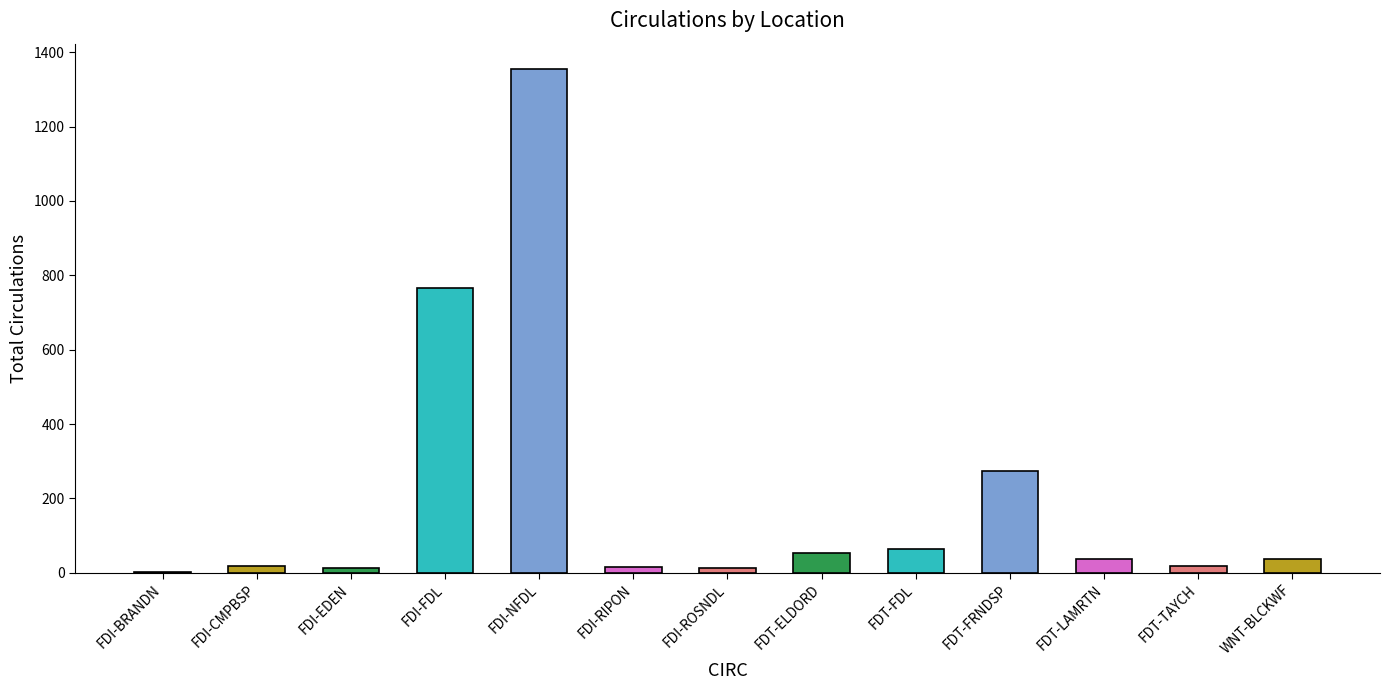

What is the greatest value displayed?

1355